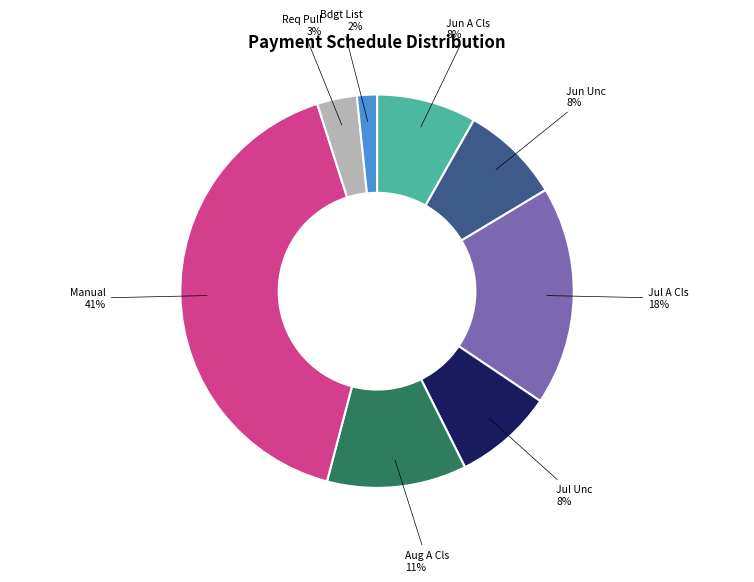

Between Aug A Cls and Bdgt List, which is larger?

Aug A Cls